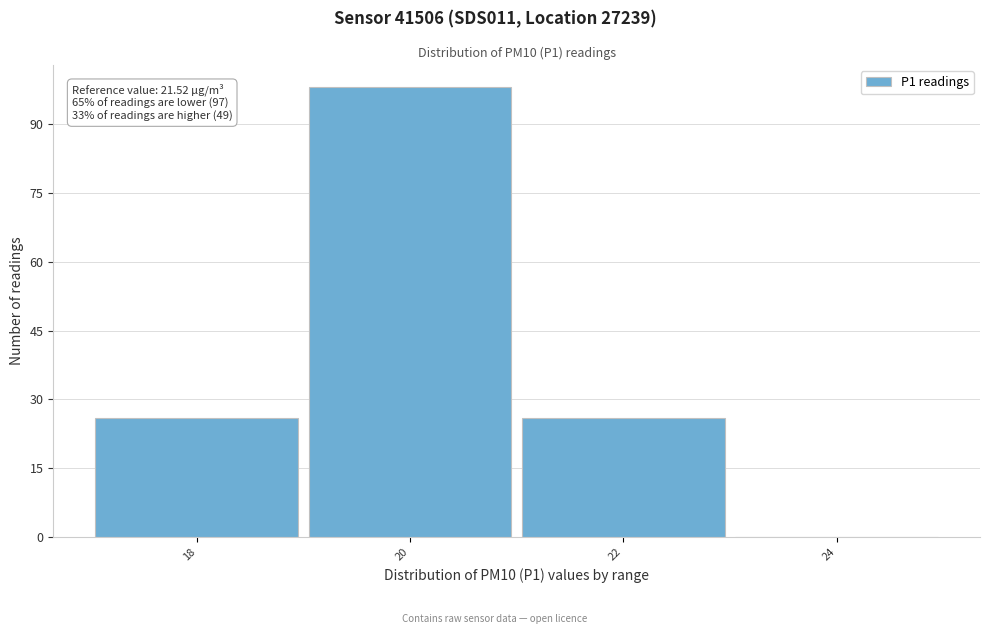

Reading left to right, extract all data points from this chart.

18=26	20=98	22=26	24=0